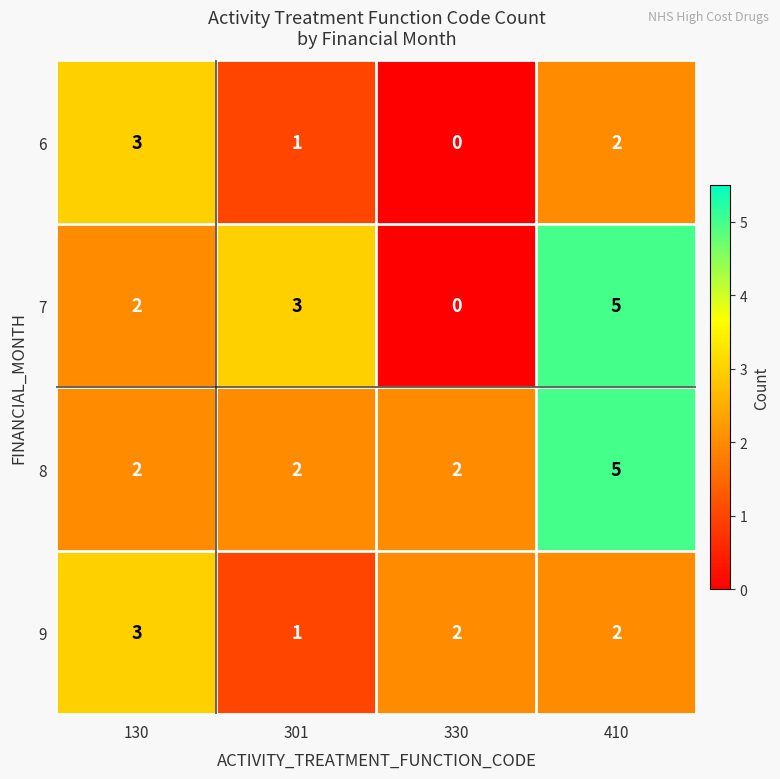

Rank the categories by 7 value from highest to lowest.

410, 301, 130, 330